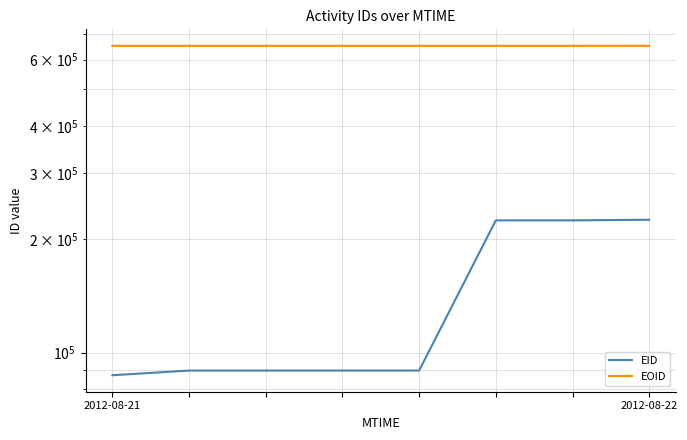

How many lines are shown in the chart?

2